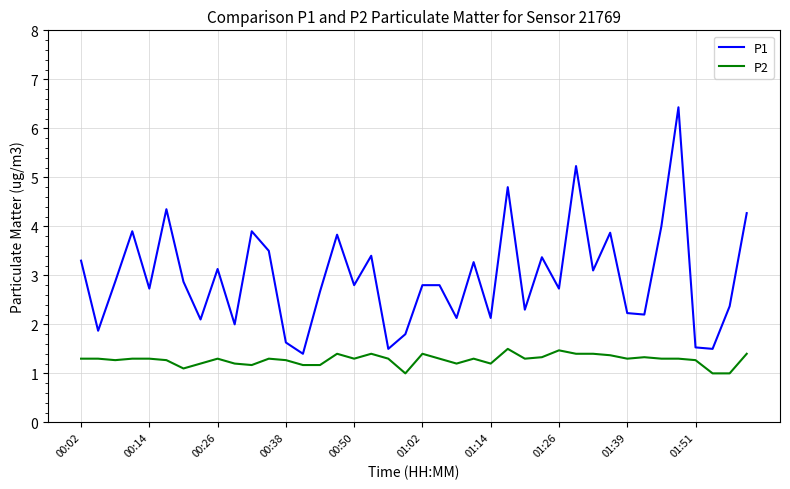

At how many categories does at least one series exceed 5?

2